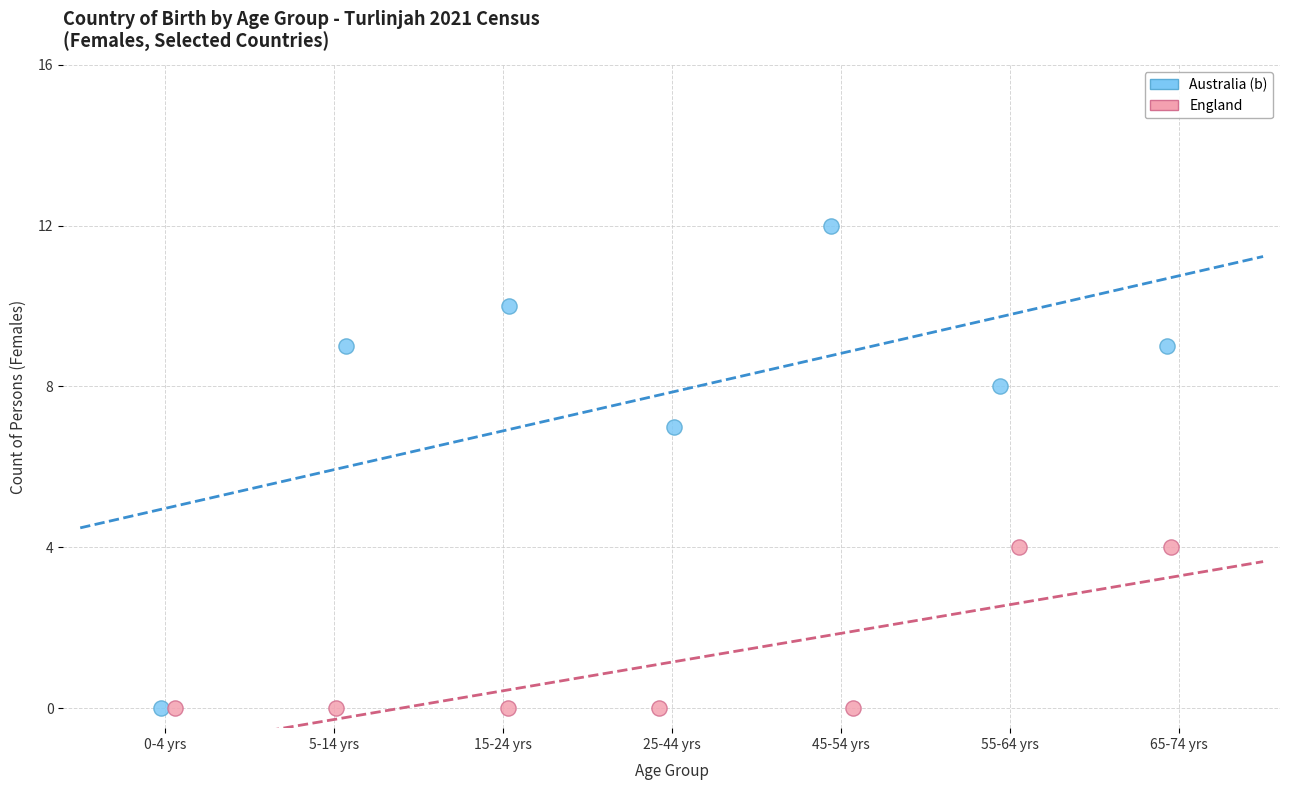

Which series contains the highest Y value?

Australia (b)